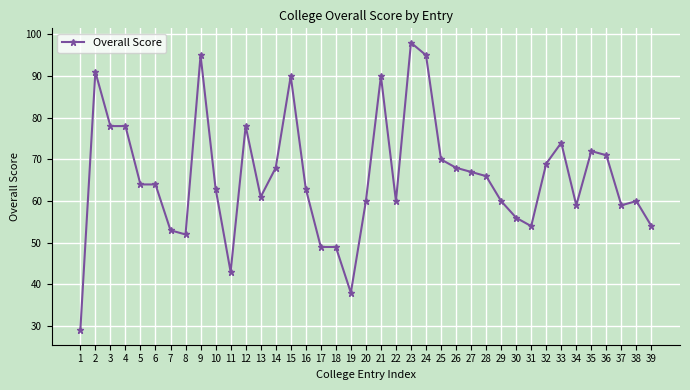

How many data points are less than 64?

19